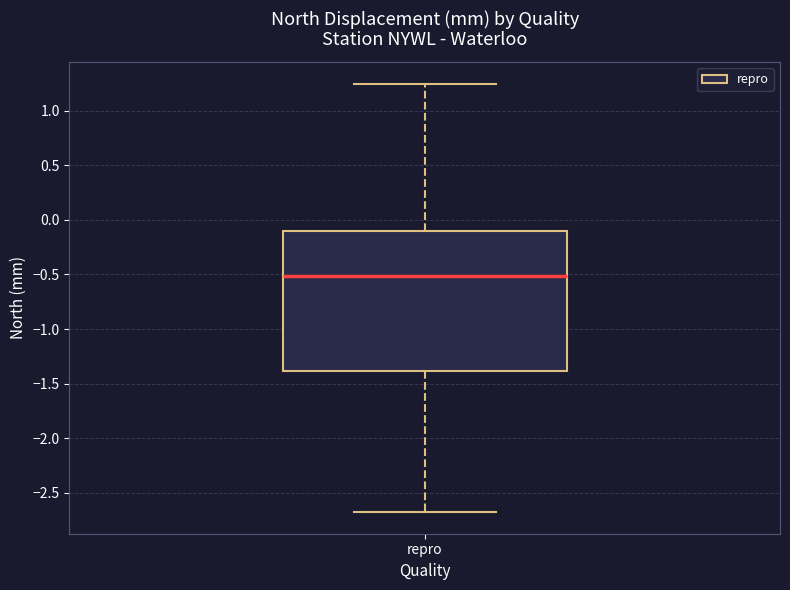

Where does the upper whisker of the box for repro end on the y-axis? The values are not printed on the chart, so give them approximately, as read against the axis.

1.25